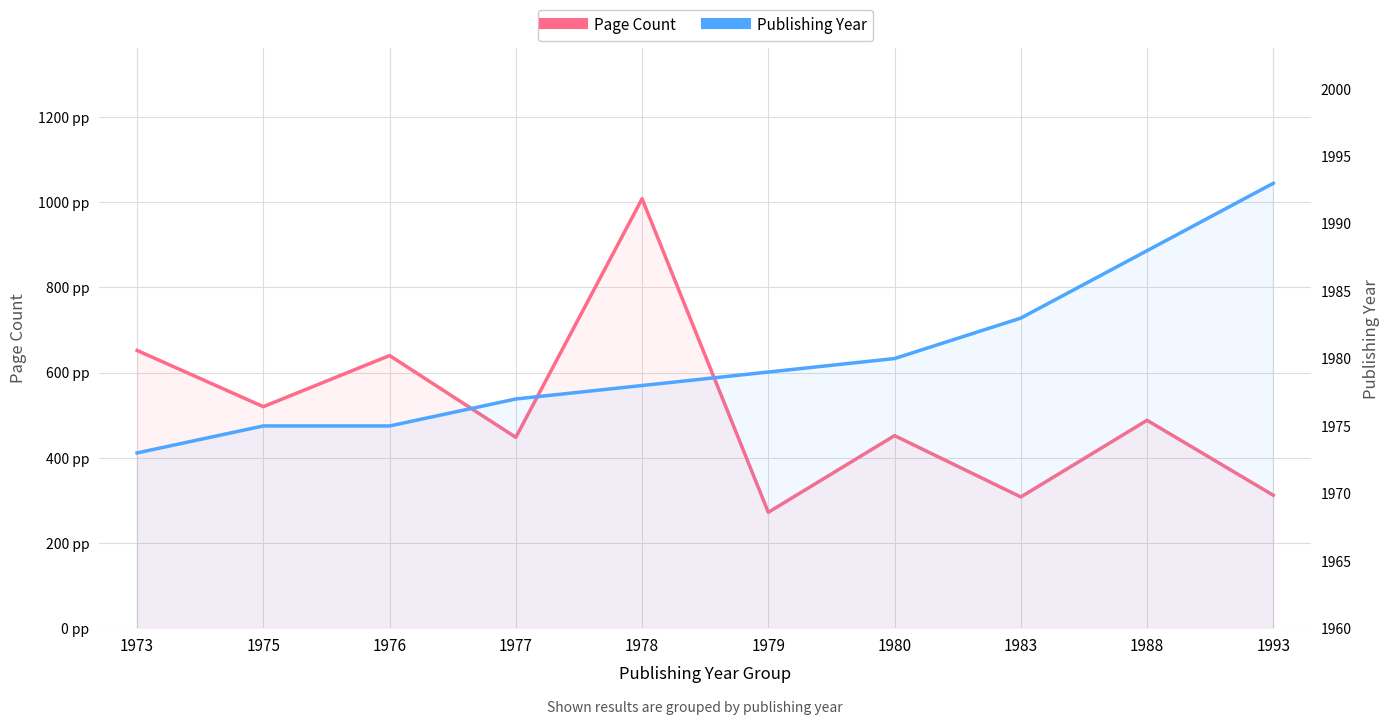

At which category is the sum across all series the highest?

1978